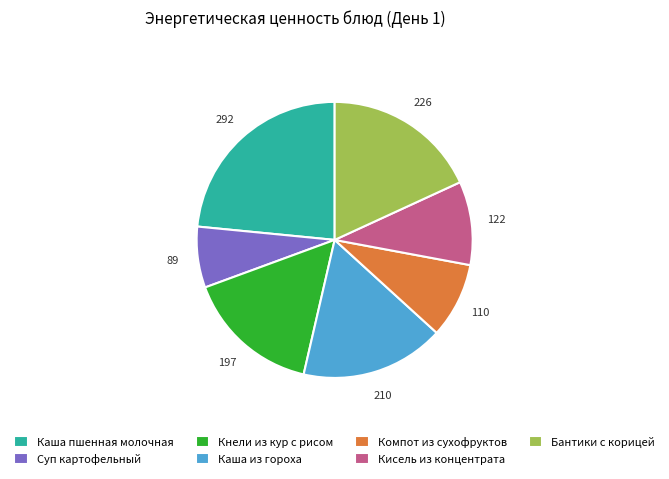

Do Кнели из кур с рисом and Каша из гороха together represent more than half of the pie?

No